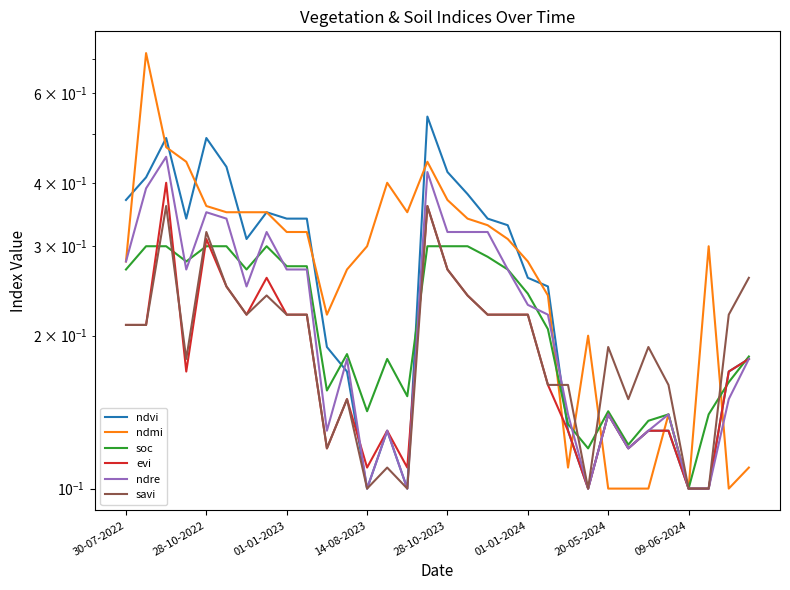

What are all the series names shown in the legend?

ndvi, ndmi, soc, evi, ndre, savi